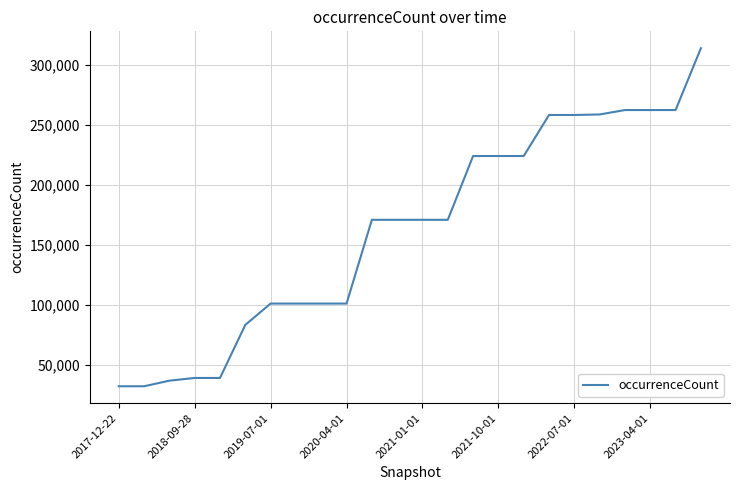

What is the smallest value displayed?

32530